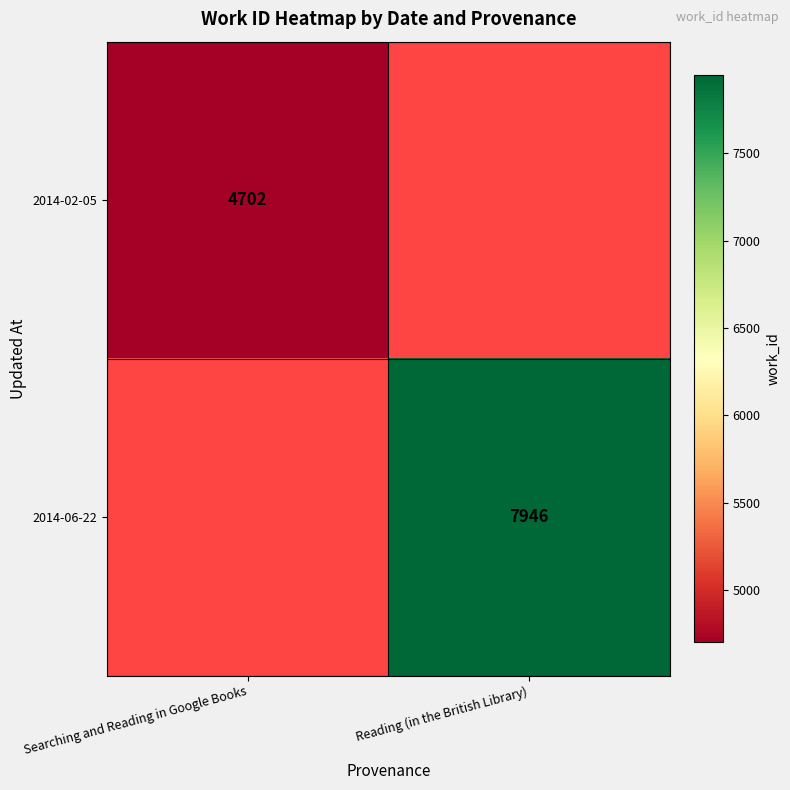

Is the value of 2014-02-05 at Searching and Reading in Google Books greater than the value of 2014-06-22 at Reading (in the British Library)?

No